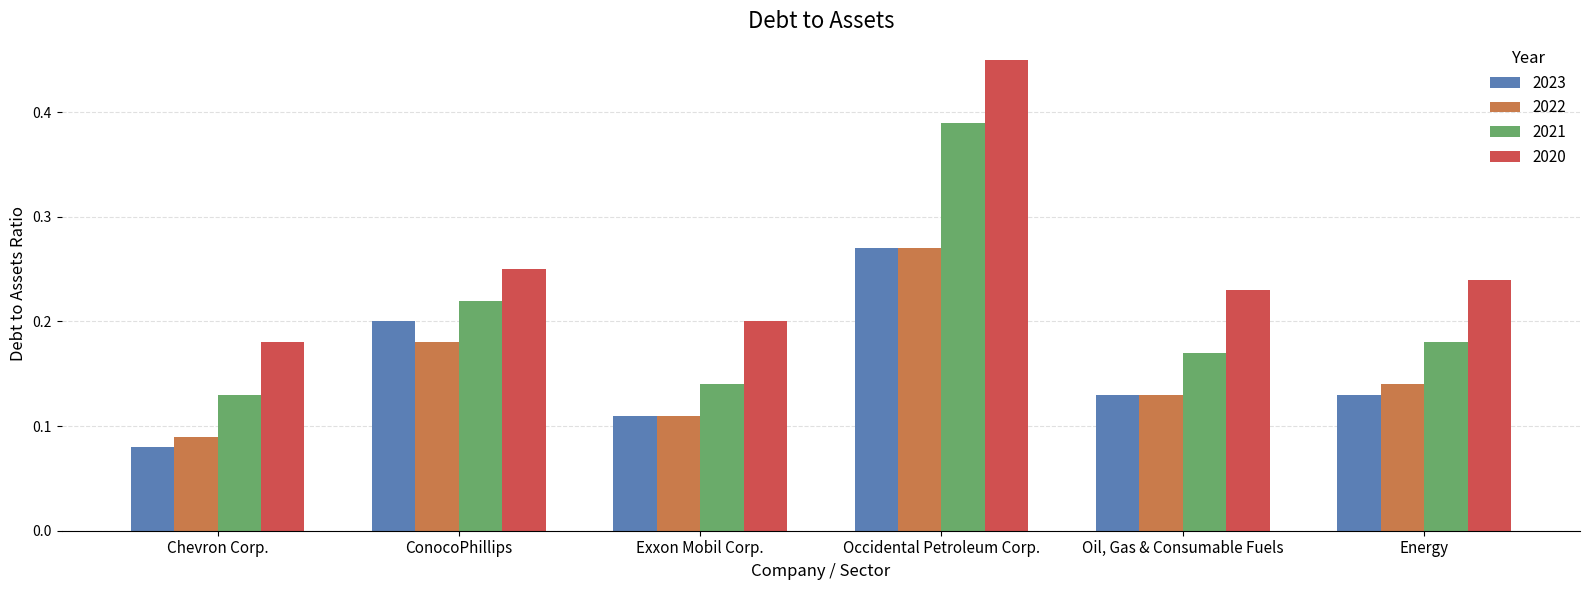

Which series has the largest range (max minus min)?

2020